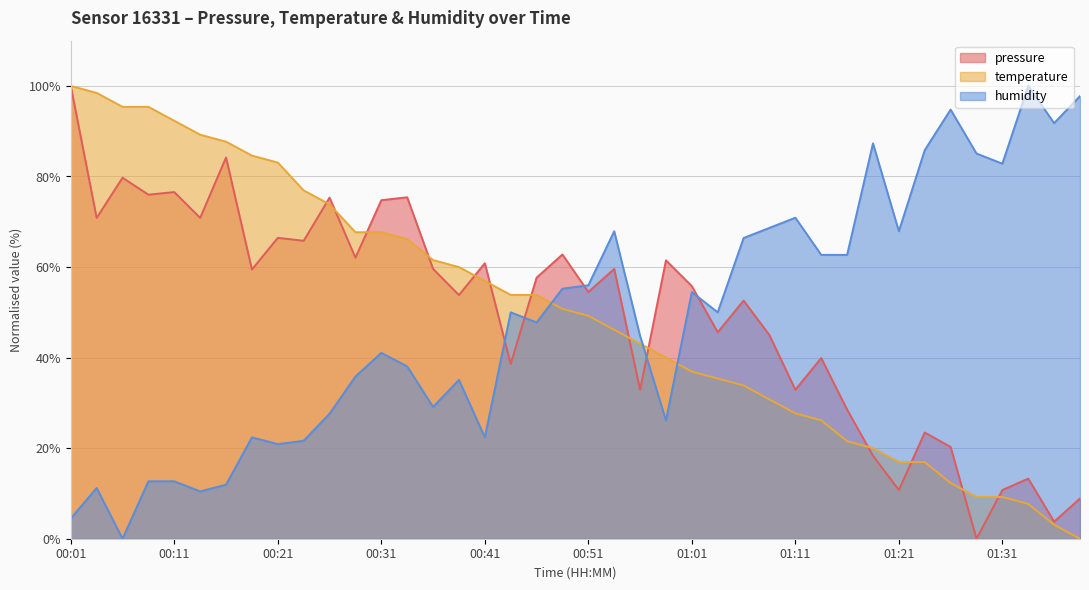

The value of humidity at 00:59 is 26.1. True or false?

True